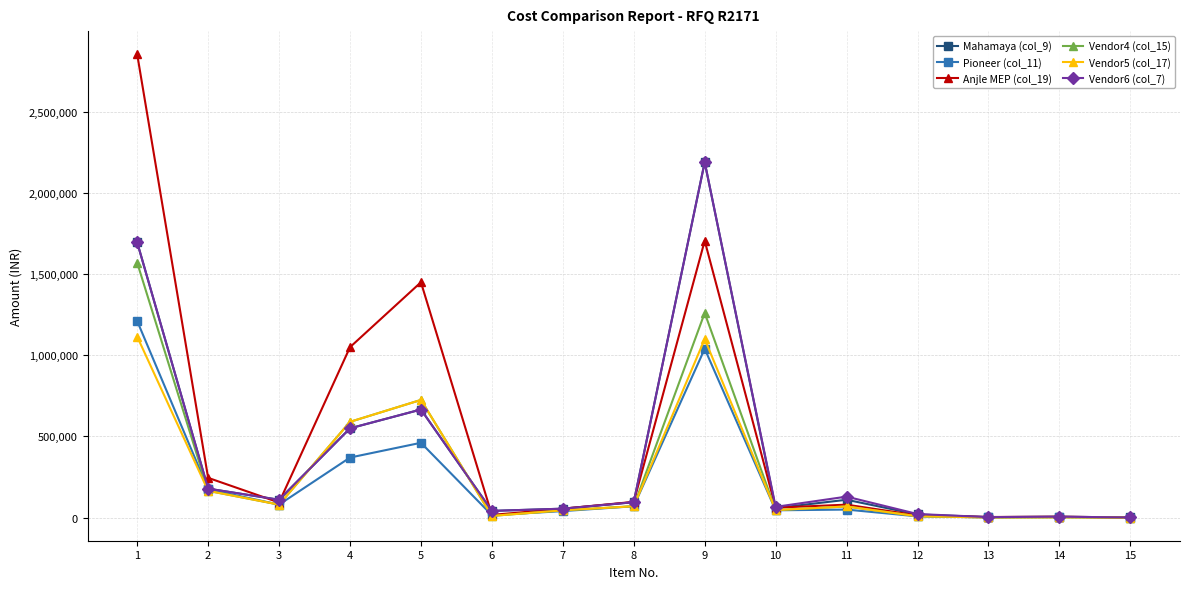

Where is the first local minimum for Anjle MEP (col_19)?

3